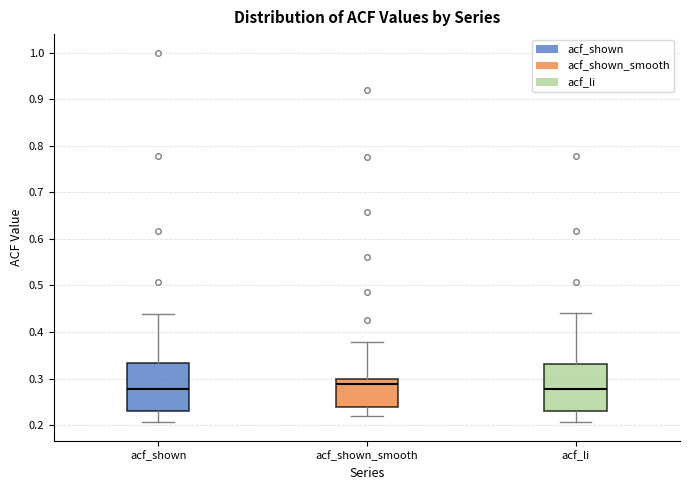

Where does the median line of the box for acf_li sit on the y-axis? The values are not printed on the chart, so give them approximately, as read against the axis.

0.28